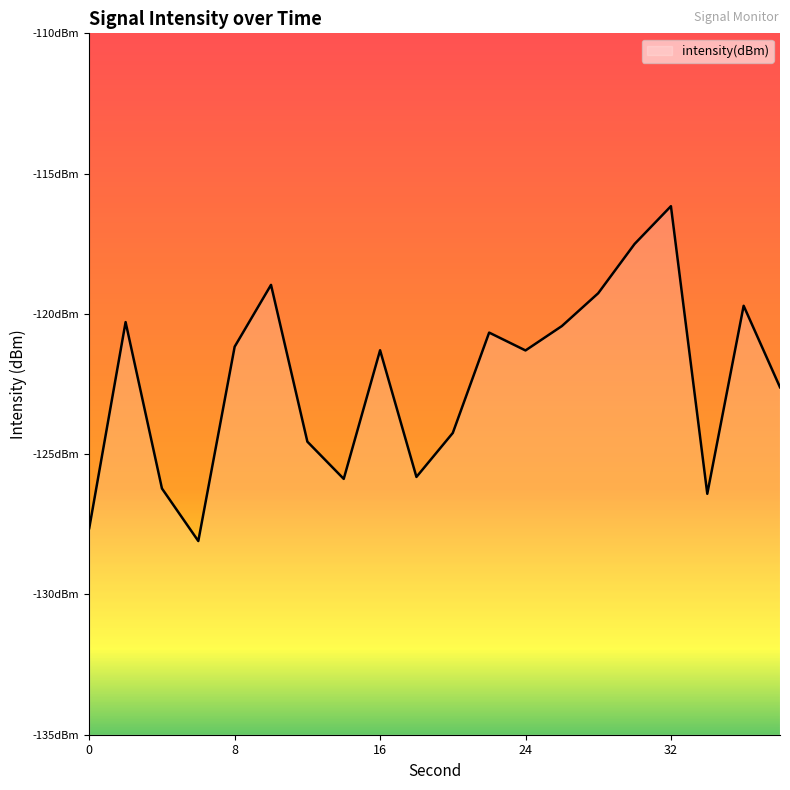

What is the minimum value shown in the chart?

-128.1